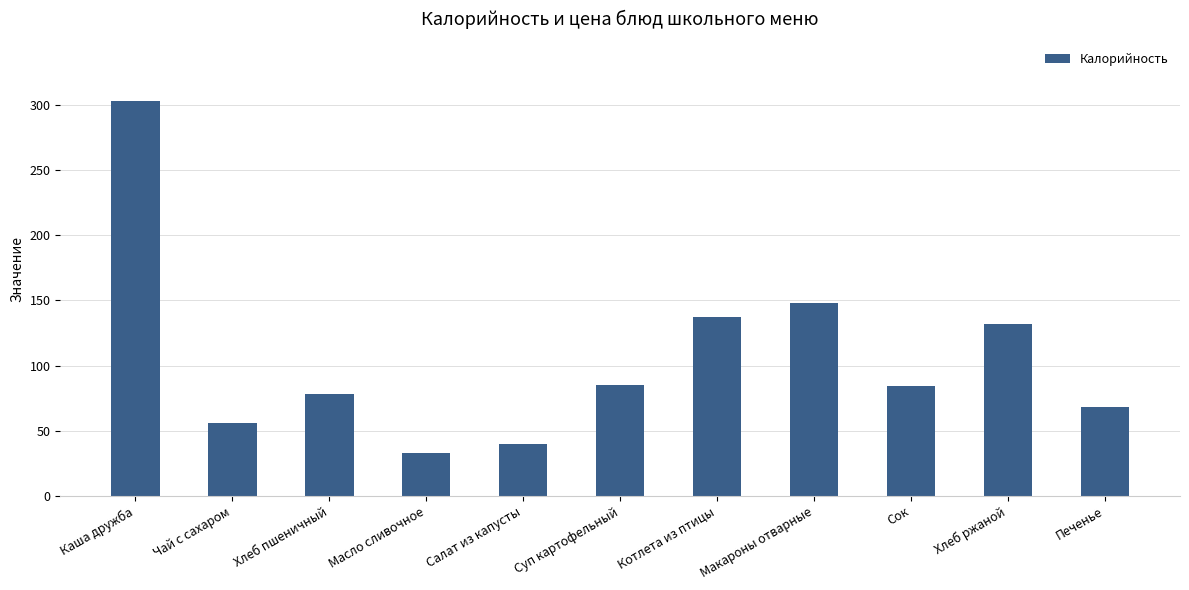

The chart shows a value of 40.1 at Салат из капусты. True or false?

True